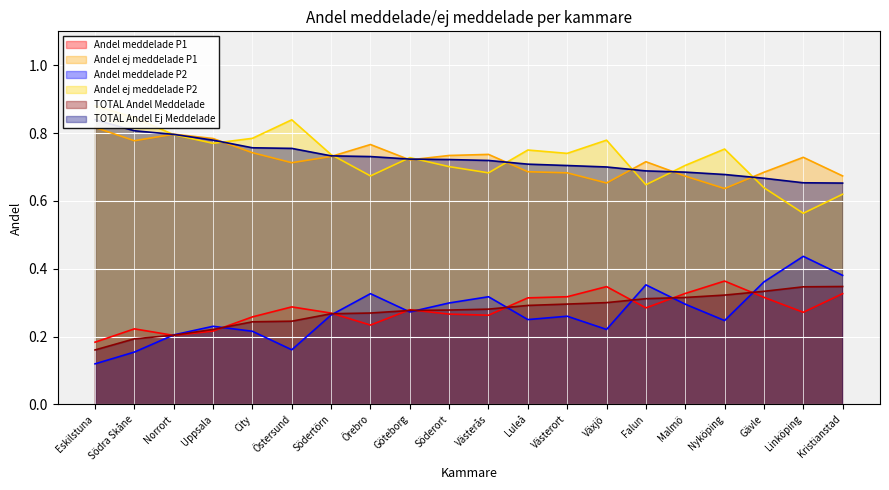

Which series has the widest spread of values?

Andel ej meddelade P2